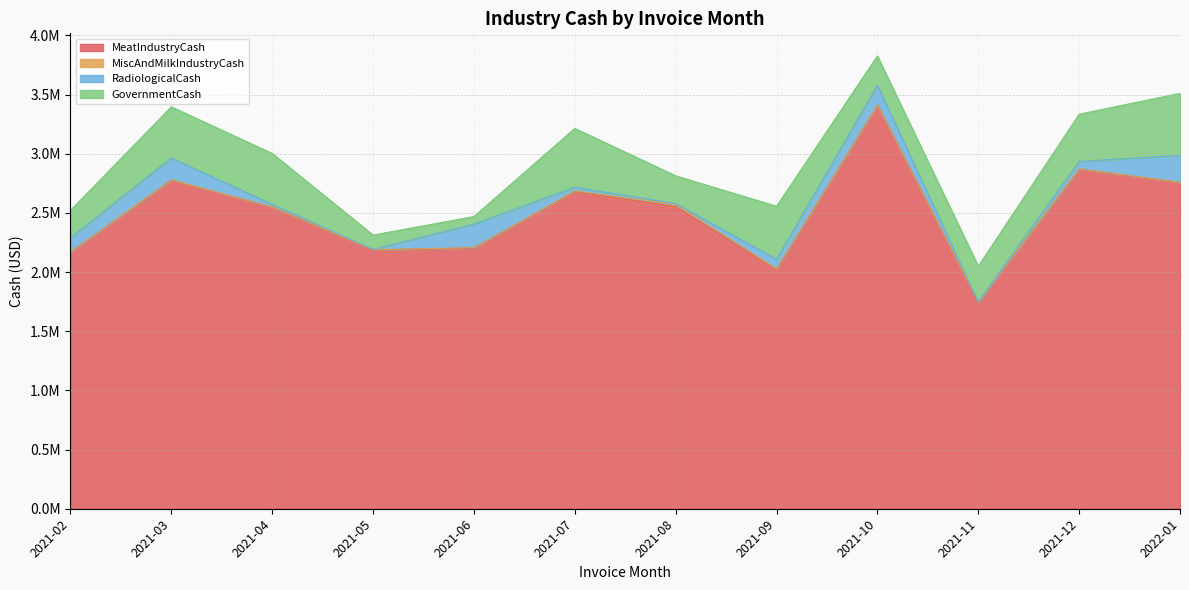

List the series in order of their peak value, highest first.

MeatIndustryCash, GovernmentCash, RadiologicalCash, MiscAndMilkIndustryCash